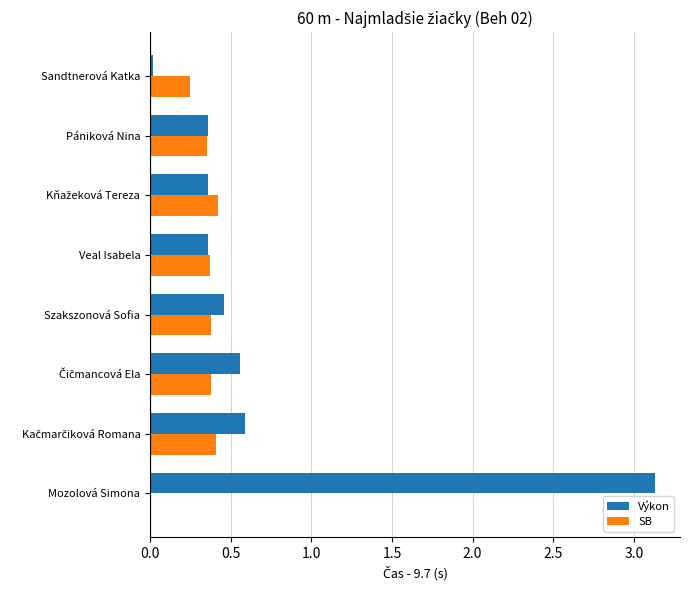

Between Veal Isabela and Mozolová Simona, which series saw the biggest shift?

Výkon